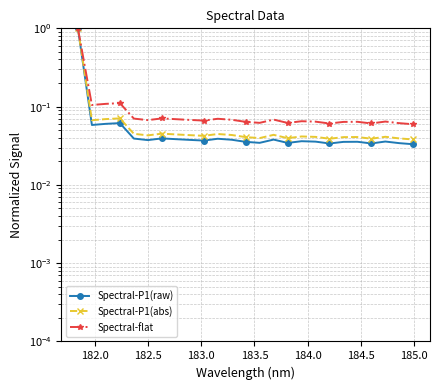

True or false: Spectral-flat has more than 0 interior local peaks.

True